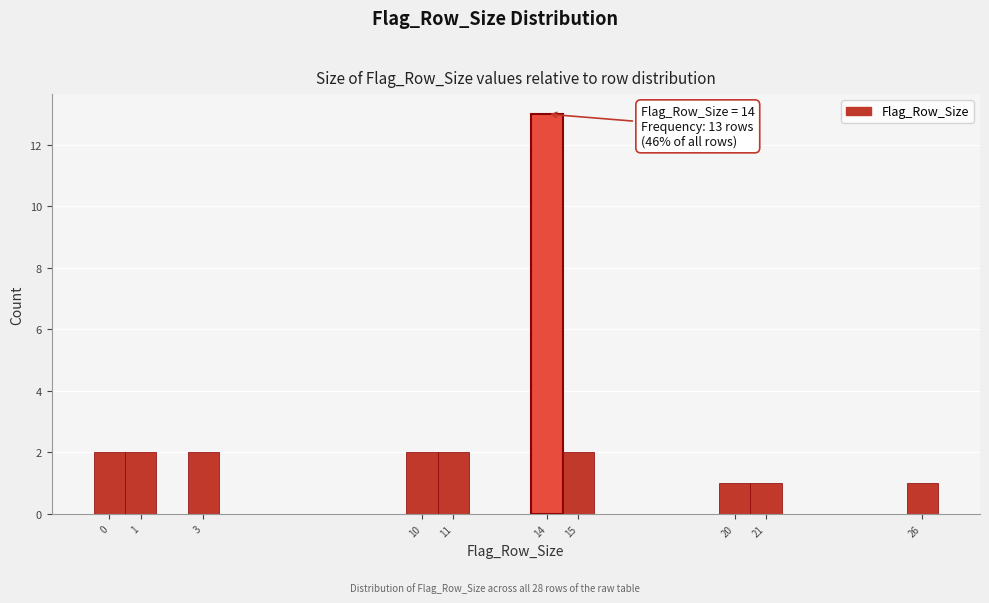

Which range on the x-axis has the tallest bar?

13.5 to 14.5